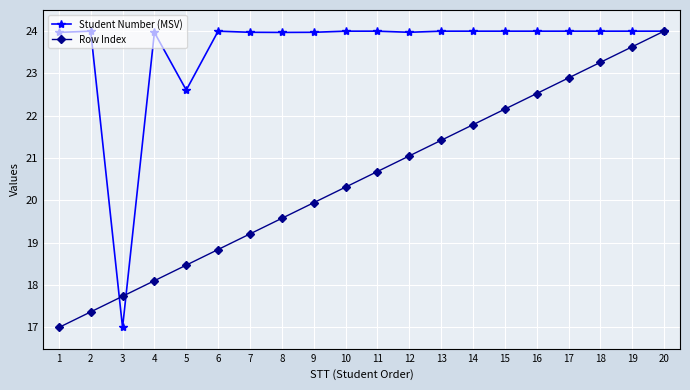

Between 9 and 10, which series saw the biggest shift?

Row Index